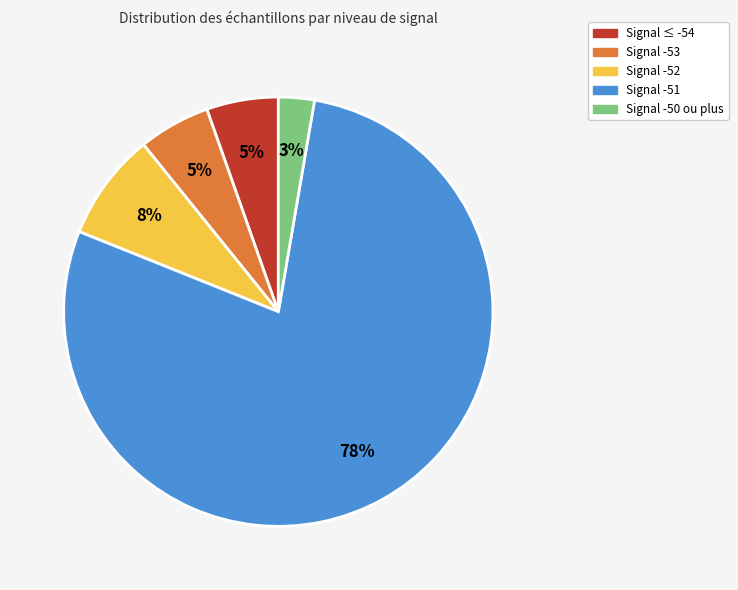

To the nearest percent, what is the difference between the largest and smallest slice percentages?

76%